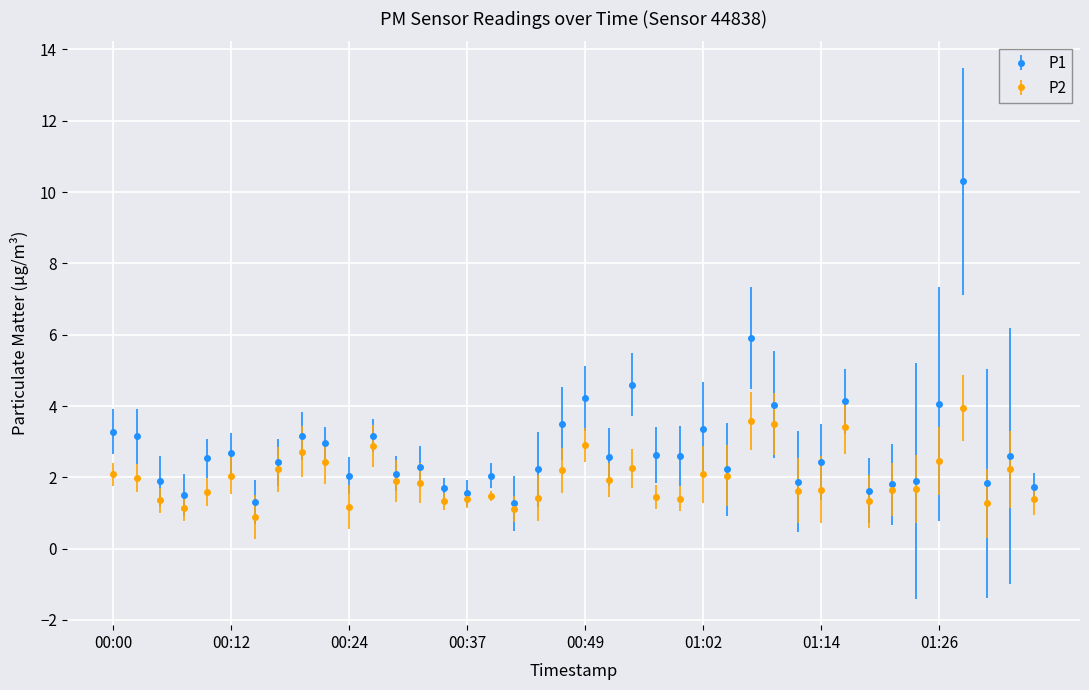

Which series has the largest total across all categories?

P1